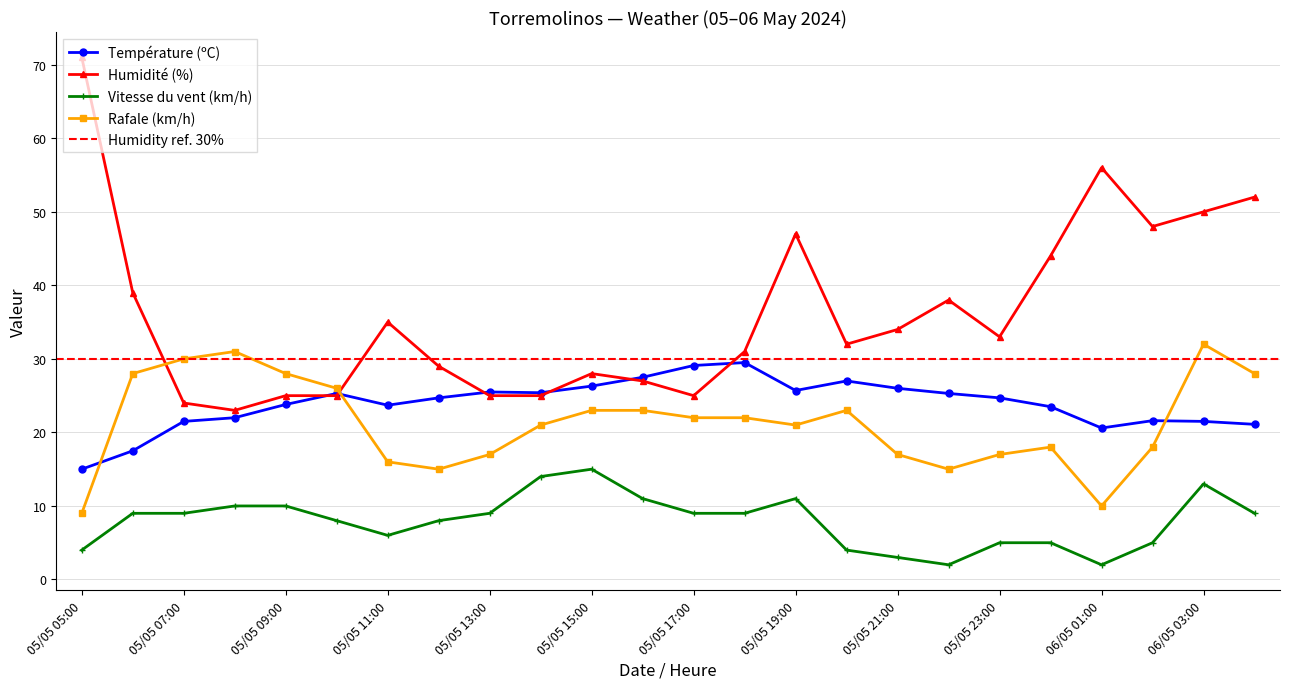

What is the minimum value shown in the chart?

2.0